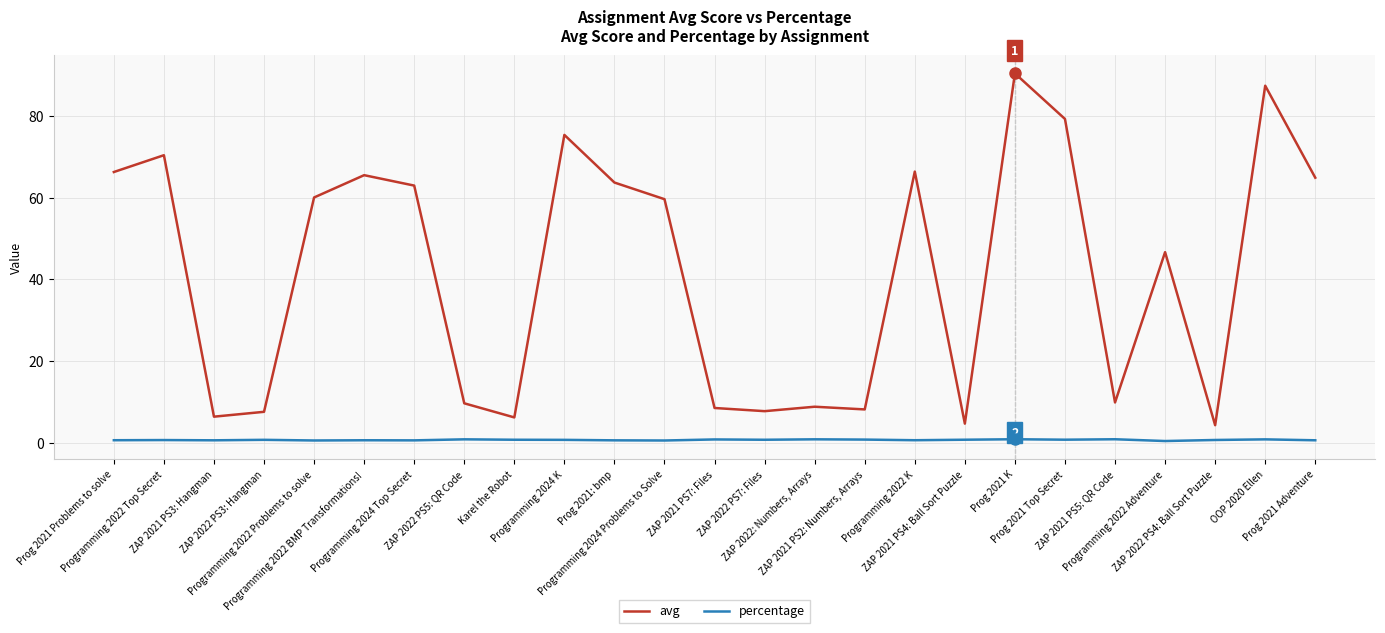

Read the percentage value at ZAP 2022 PS7: Files.

0.8